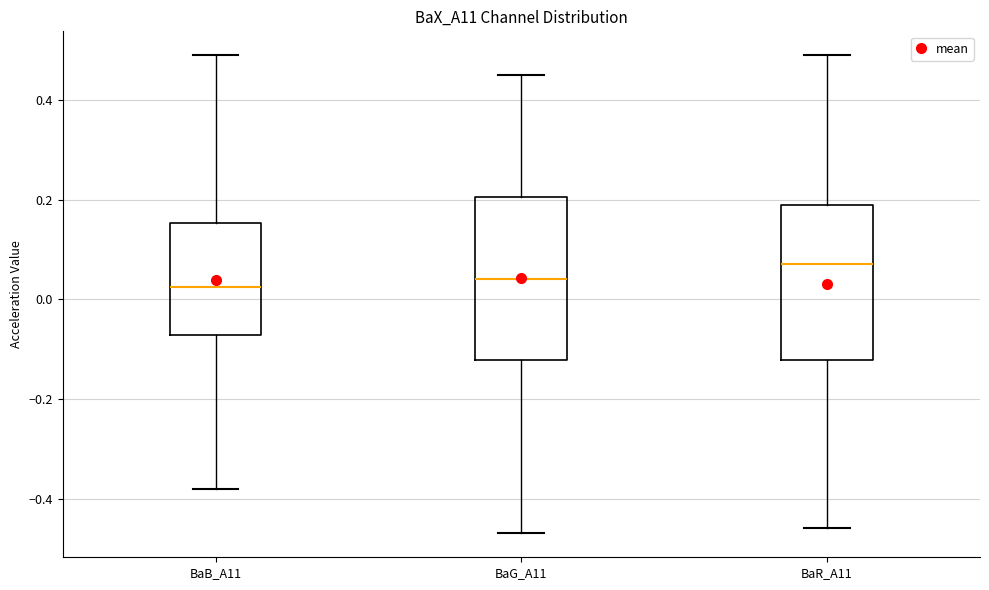

Where is the upper edge of the box for BaR_A11 on the y-axis? The values are not printed on the chart, so give them approximately, as read against the axis.

0.20